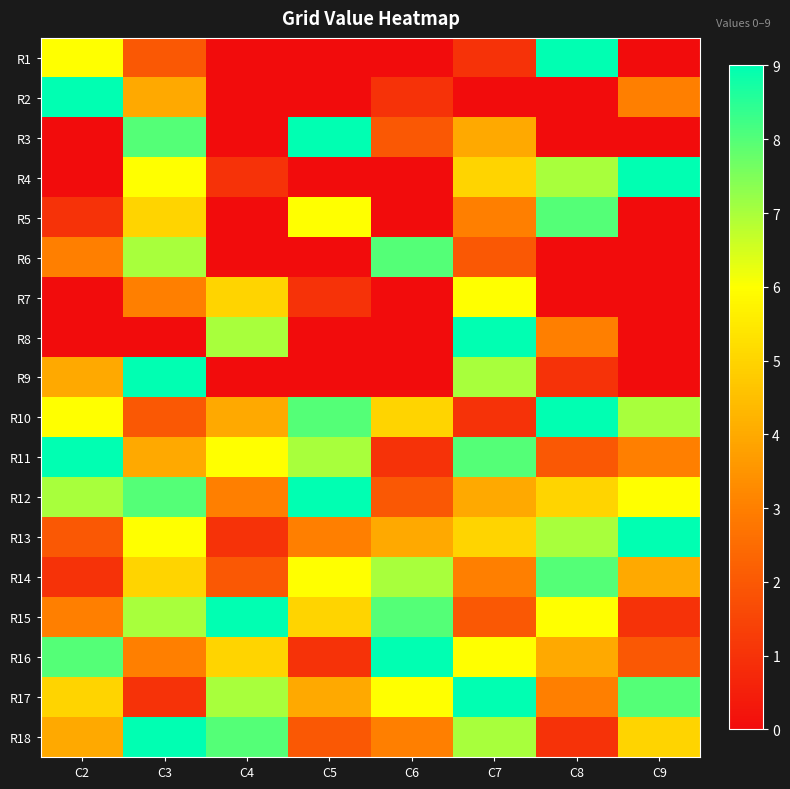

Reading left to right, what are all the values shown in this chart?

R1: C2=6	C3=2	C4=0	C5=0	C6=0	C7=1	C8=9	C9=0
R2: C2=9	C3=4	C4=0	C5=0	C6=1	C7=0	C8=0	C9=3
R3: C2=0	C3=8	C4=0	C5=9	C6=2	C7=4	C8=0	C9=0
R4: C2=0	C3=6	C4=1	C5=0	C6=0	C7=5	C8=7	C9=9
R5: C2=1	C3=5	C4=0	C5=6	C6=0	C7=3	C8=8	C9=0
R6: C2=3	C3=7	C4=0	C5=0	C6=8	C7=2	C8=0	C9=0
R7: C2=0	C3=3	C4=5	C5=1	C6=0	C7=6	C8=0	C9=0
R8: C2=0	C3=0	C4=7	C5=0	C6=0	C7=9	C8=3	C9=0
R9: C2=4	C3=9	C4=0	C5=0	C6=0	C7=7	C8=1	C9=0
R10: C2=6	C3=2	C4=4	C5=8	C6=5	C7=1	C8=9	C9=7
R11: C2=9	C3=4	C4=6	C5=7	C6=1	C7=8	C8=2	C9=3
R12: C2=7	C3=8	C4=3	C5=9	C6=2	C7=4	C8=5	C9=6
R13: C2=2	C3=6	C4=1	C5=3	C6=4	C7=5	C8=7	C9=9
R14: C2=1	C3=5	C4=2	C5=6	C6=7	C7=3	C8=8	C9=4
R15: C2=3	C3=7	C4=9	C5=5	C6=8	C7=2	C8=6	C9=1
R16: C2=8	C3=3	C4=5	C5=1	C6=9	C7=6	C8=4	C9=2
R17: C2=5	C3=1	C4=7	C5=4	C6=6	C7=9	C8=3	C9=8
R18: C2=4	C3=9	C4=8	C5=2	C6=3	C7=7	C8=1	C9=5